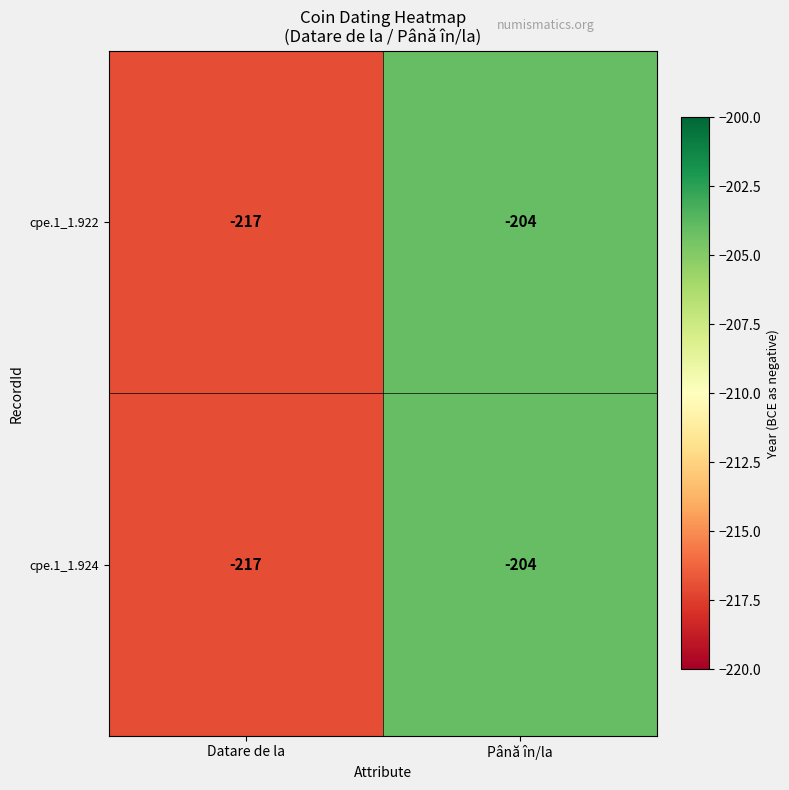

Is the value of cpe.1_1.922 at Datare de la greater than the value of cpe.1_1.924 at Până în/la?

No